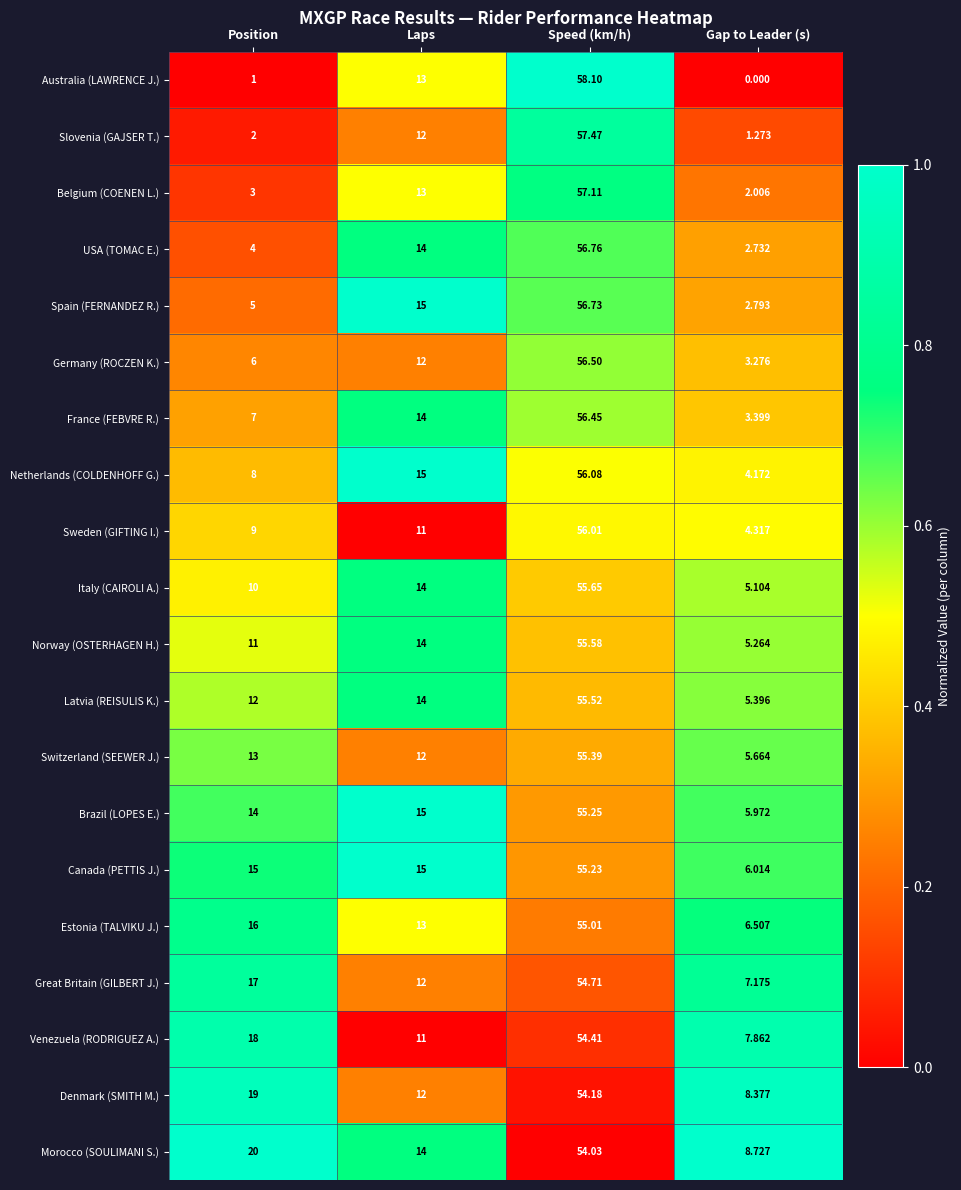

Which category has the lowest value in the Canada (PETTIS J.) series?

Gap to Leader (s)